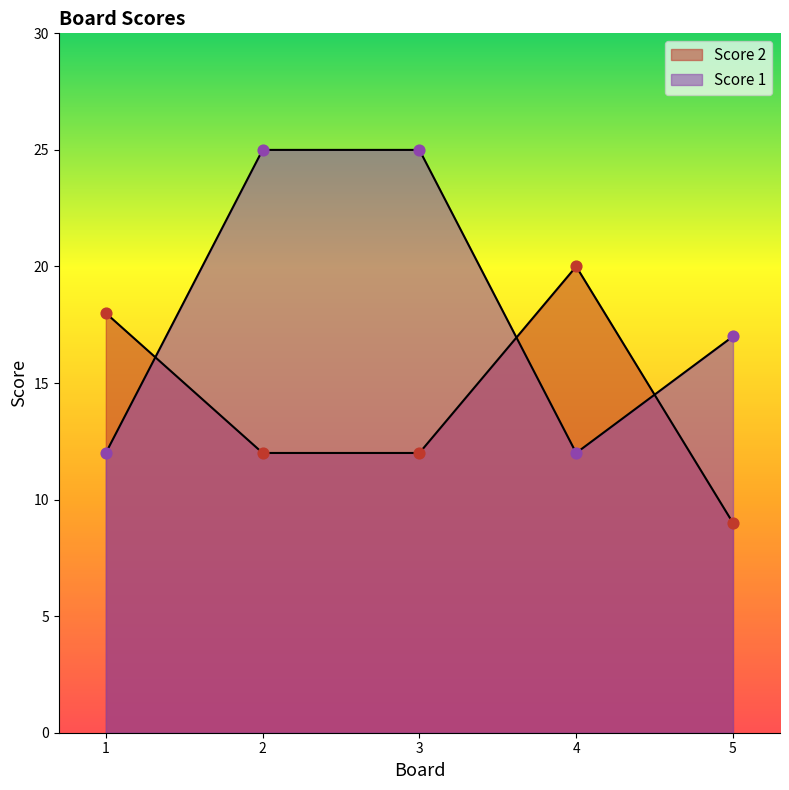

What is the total value across all series at 2?

37